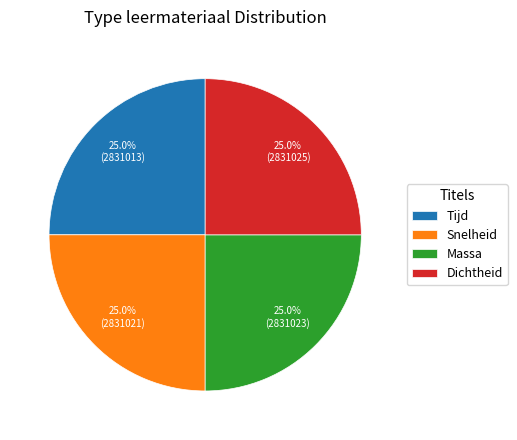

Is there a majority slice in this chart?

No